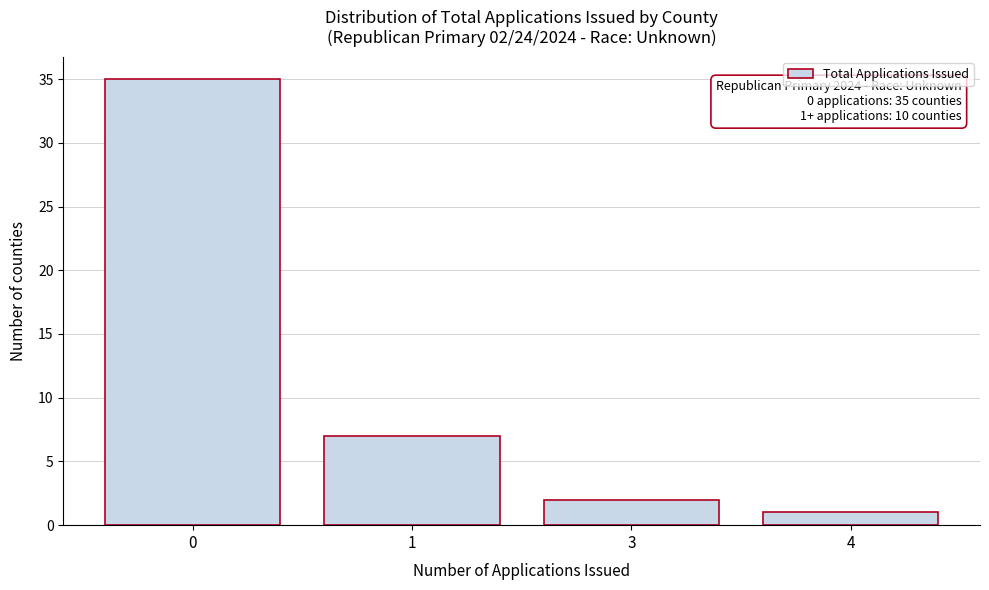

Reading left to right, transcribe all the data shown in this chart.

35	7	2	1